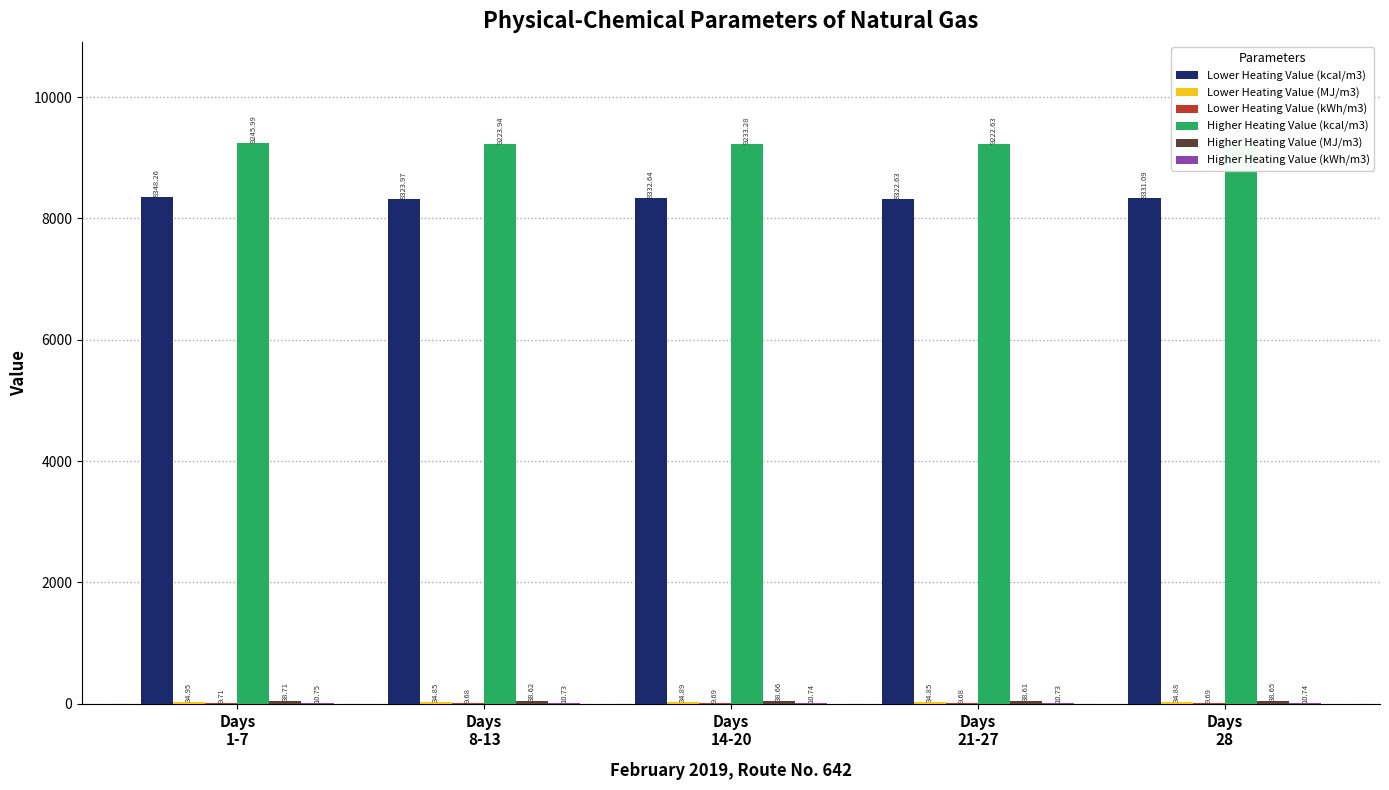

How many groups of bars are there?

5